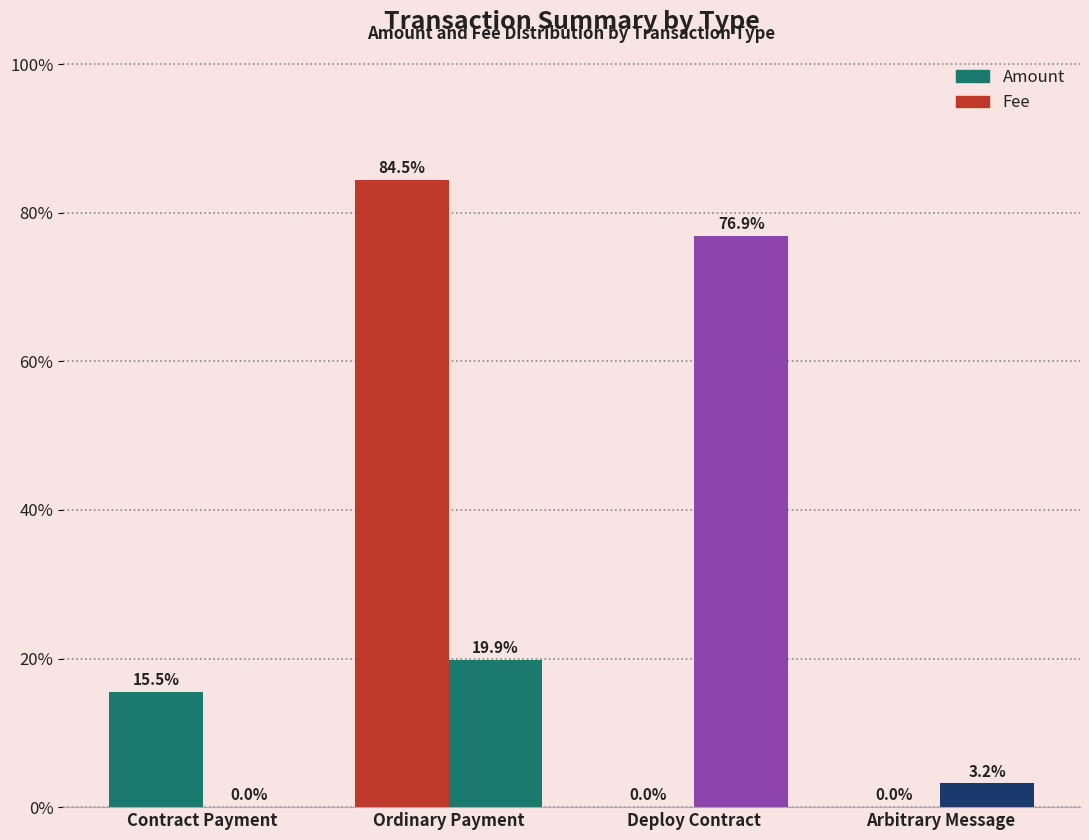

The Fee series shows 27.5 at Contract Payment. True or false?

False